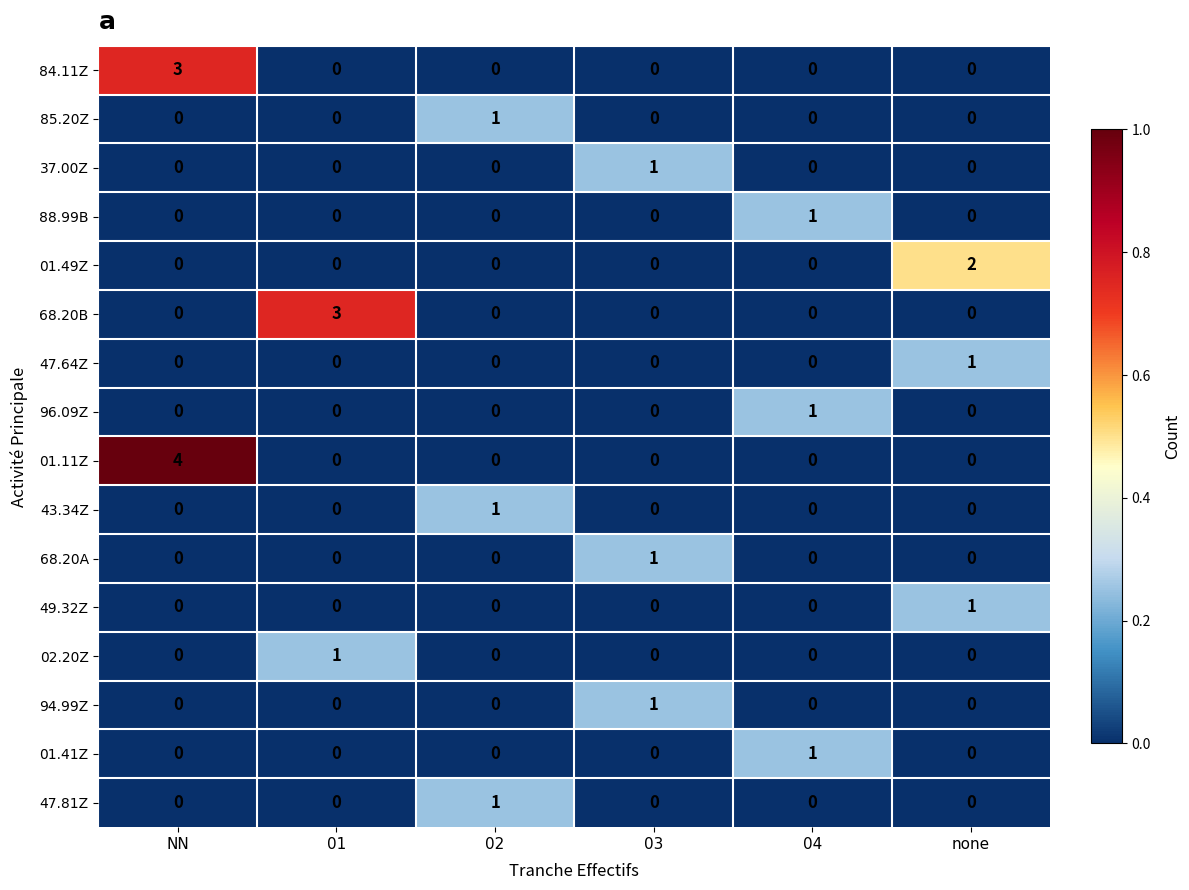

Which series has the widest spread of values?

01.11Z